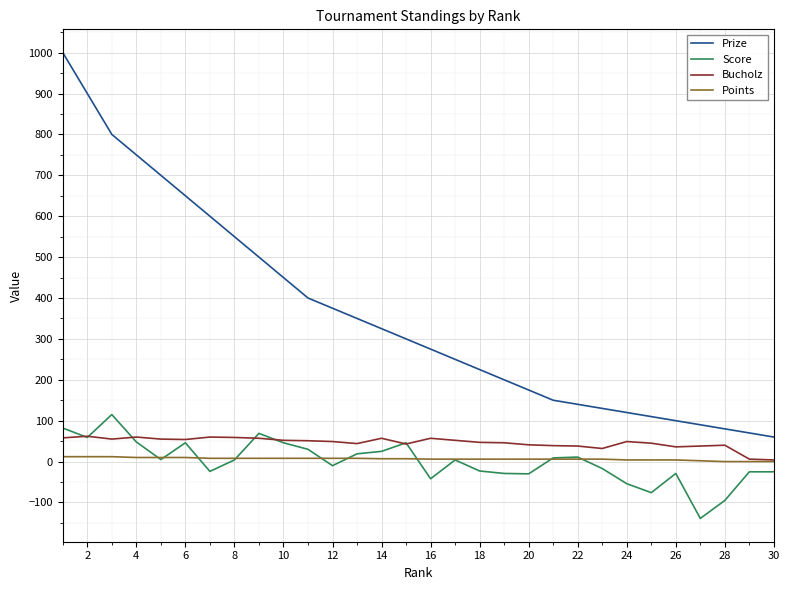

True or false: Score and Prize intersect in this chart.

False